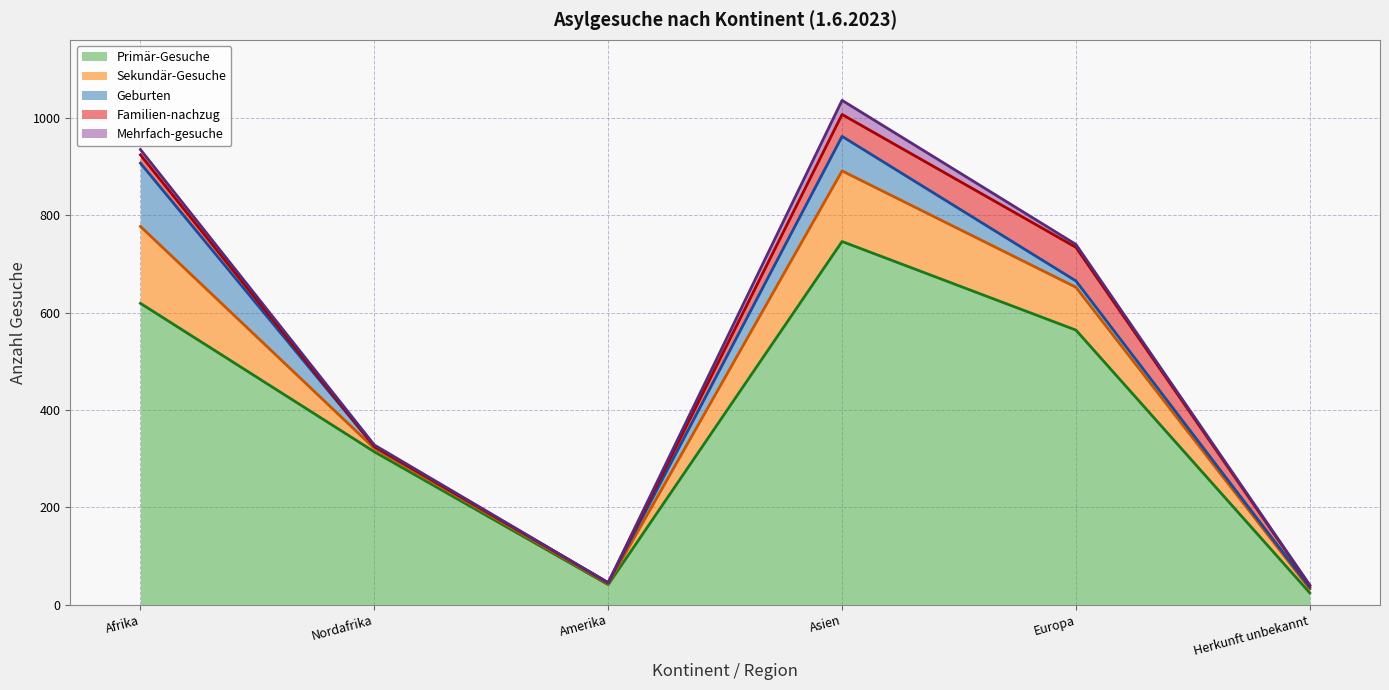

What is the maximum value for Mehrfach-gesuche?

29